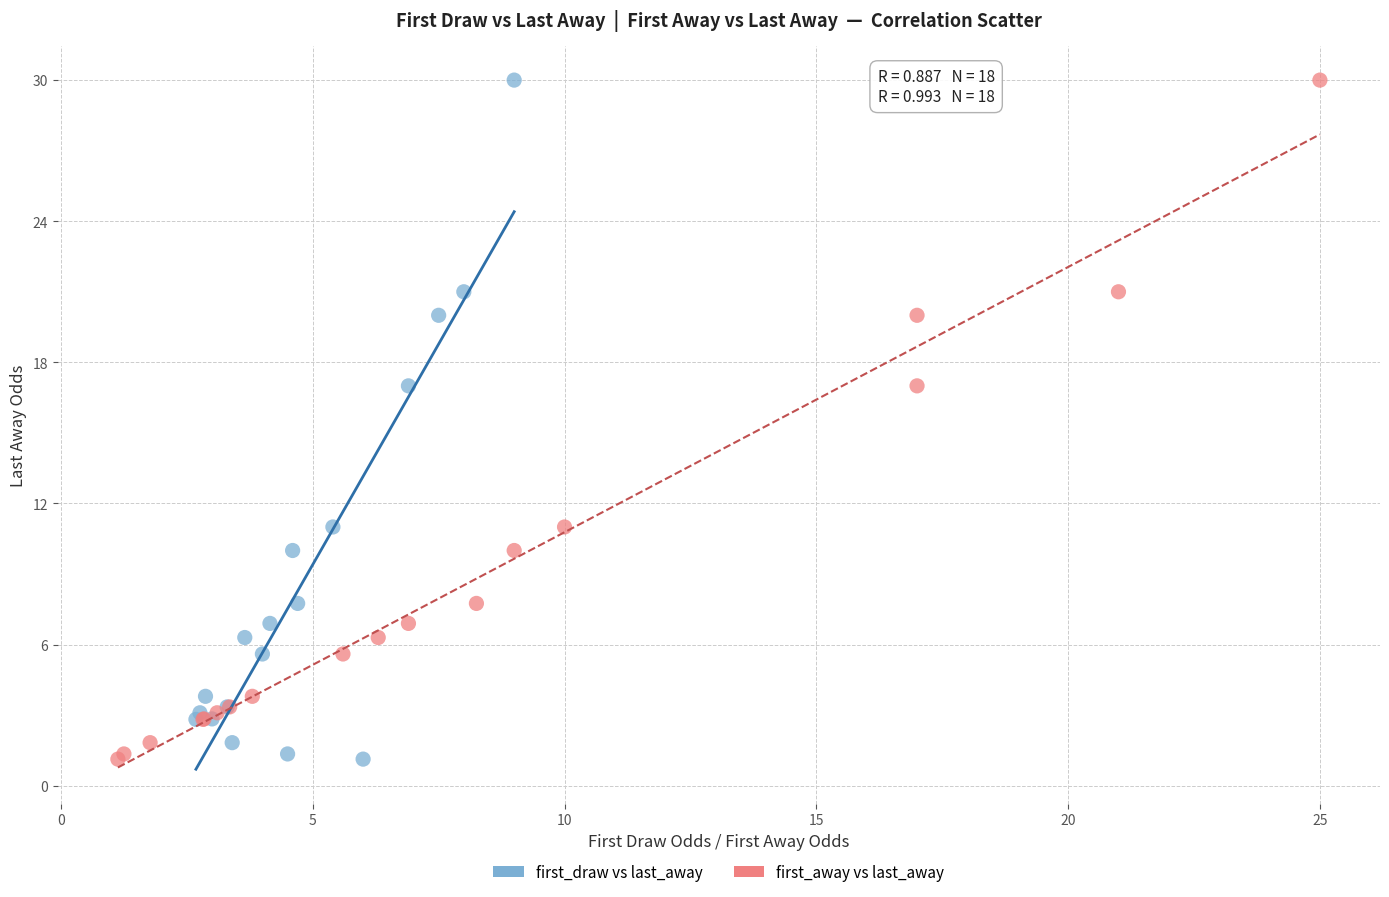

What are all the series names shown in the legend?

first_draw vs last_away, first_away vs last_away